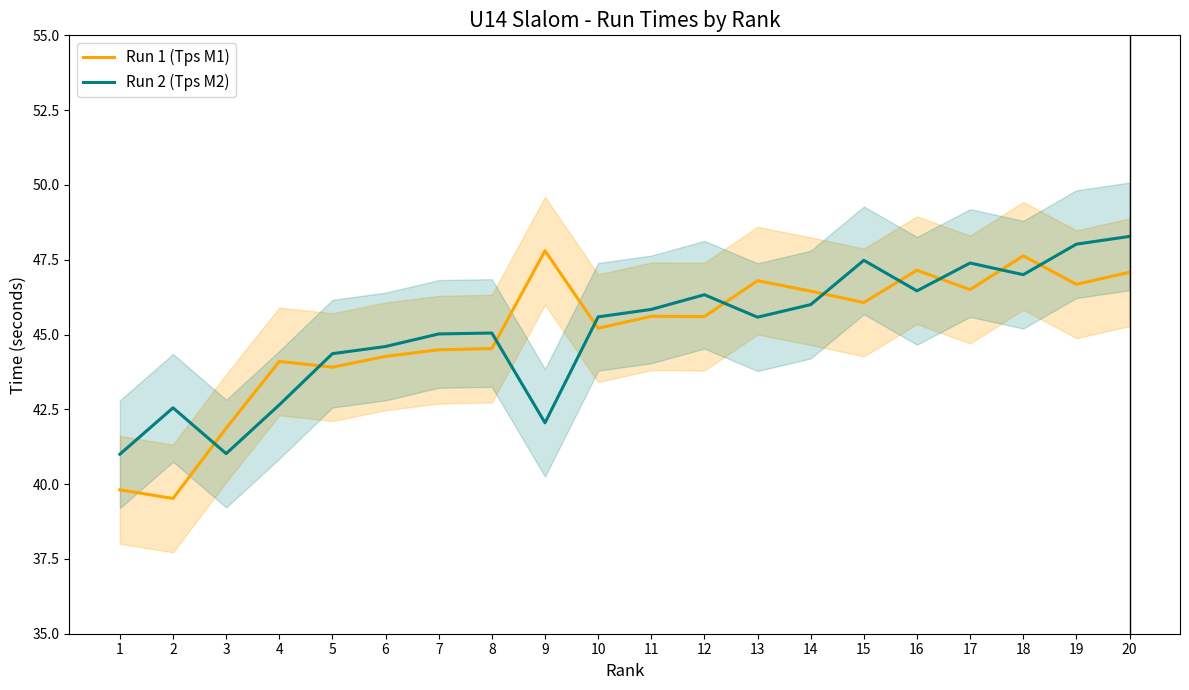

Between which two adjacent categories do Run 2 (Tps M2) and Run 1 (Tps M1) first intersect?

2 and 3